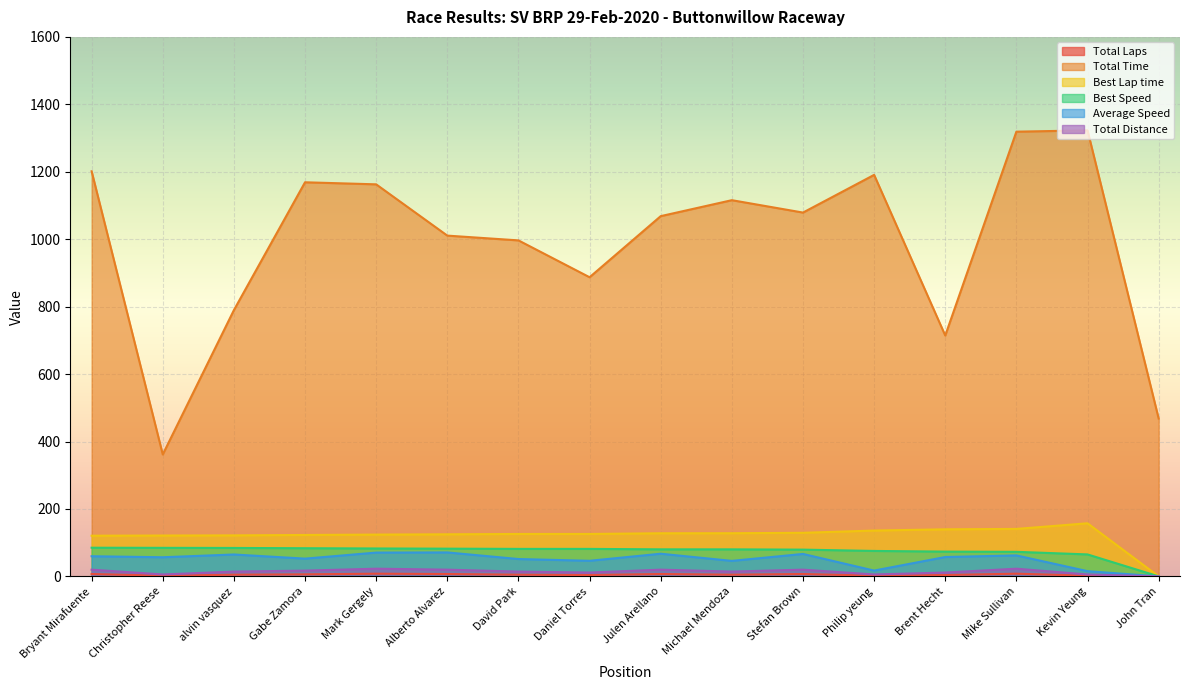

Rank the series by their maximum value, from lowest to highest.

Total Distance, Total Laps, Average Speed, Best Speed, Best Lap time, Total Time